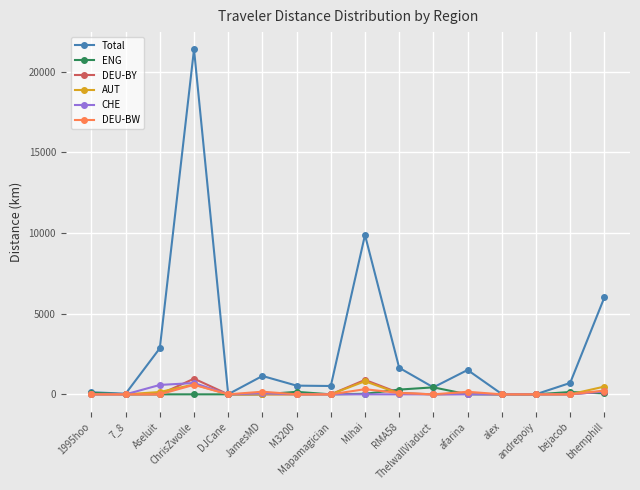

How many lines are shown in the chart?

6